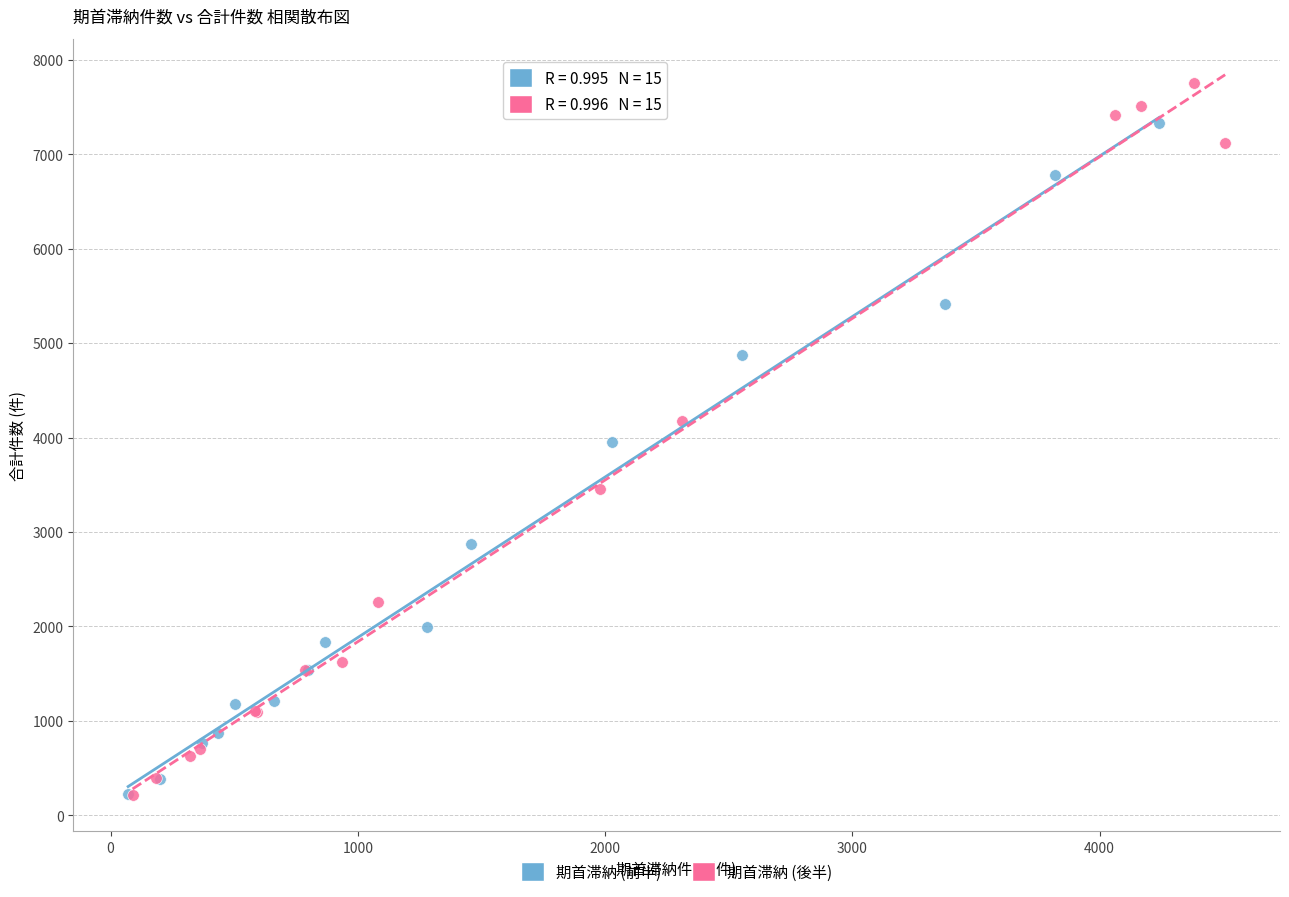

Which series reaches the maximum Y coordinate?

期首滞納 (後半)